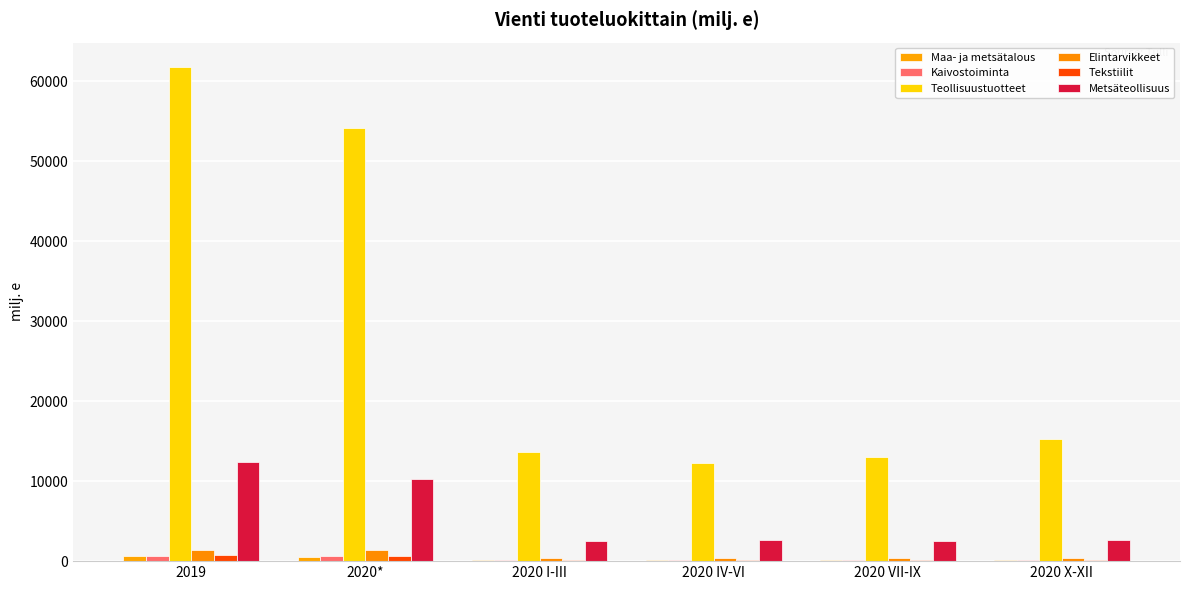

What is the difference between the Teollisuustuotteet values at 2020 I-III and 2020 VII-IX?

703.3